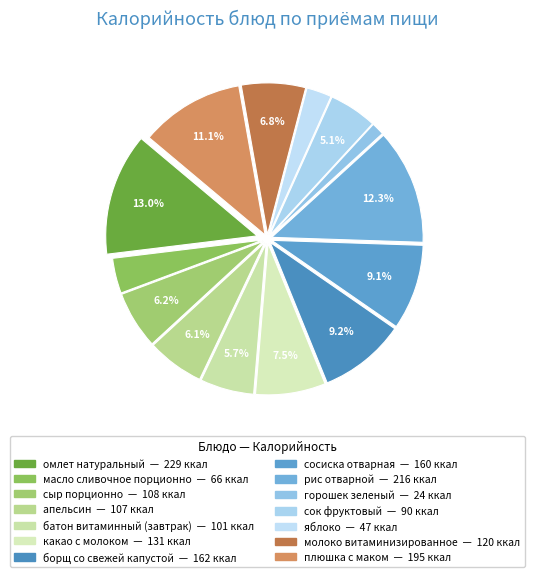

Which category has the smallest portion of the pie?

горошек зеленый